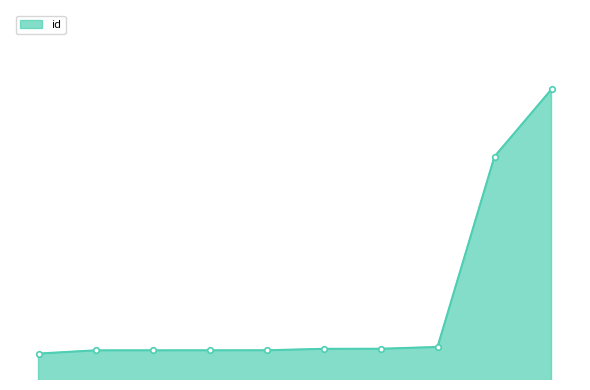

Reading left to right, list all the values displayed in this chart.

11160	11325	11326	11327	11328	11402	11406	11498	21232	24671